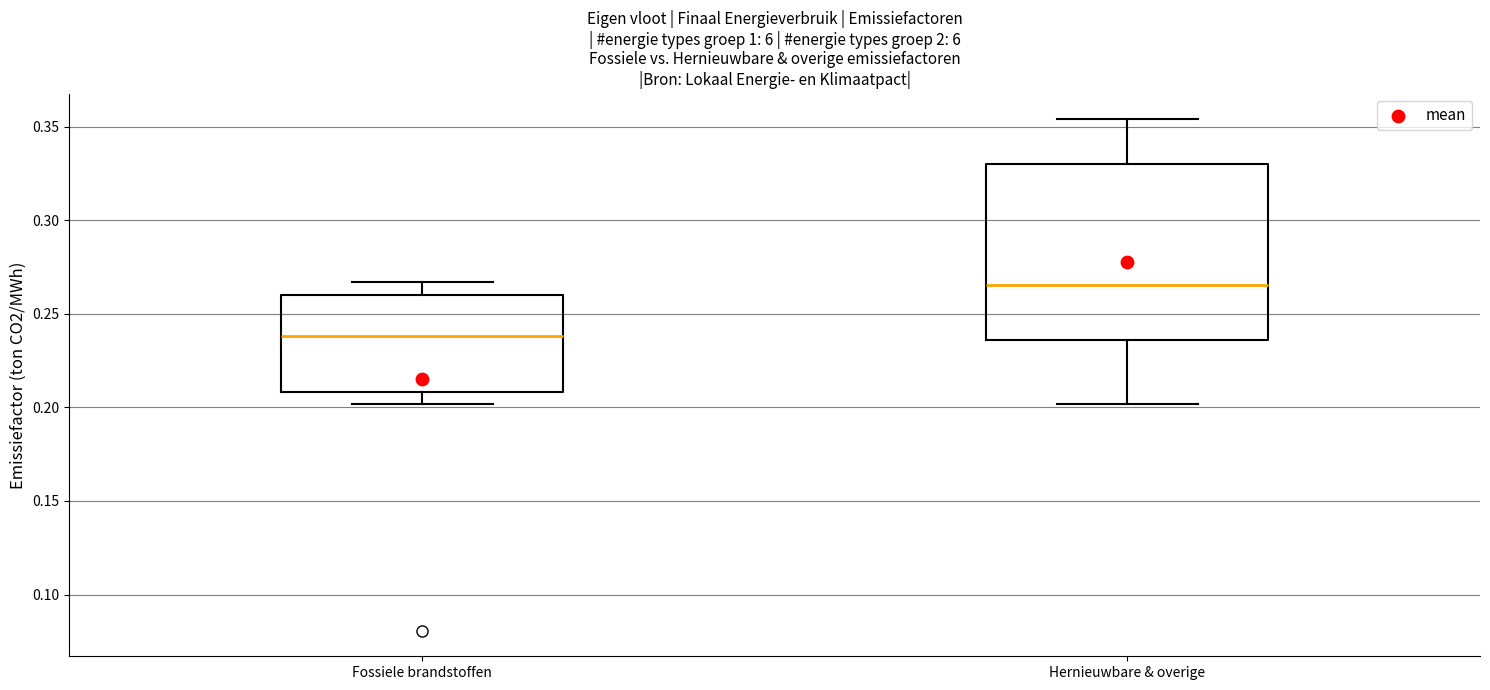

Which box's median line is the lowest?

Fossiele brandstoffen